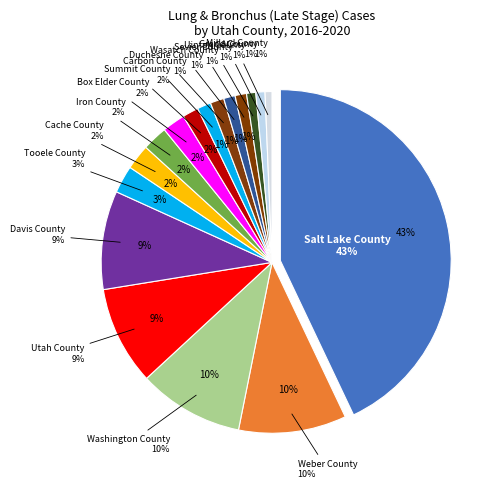

Does any single category account for the majority?

No